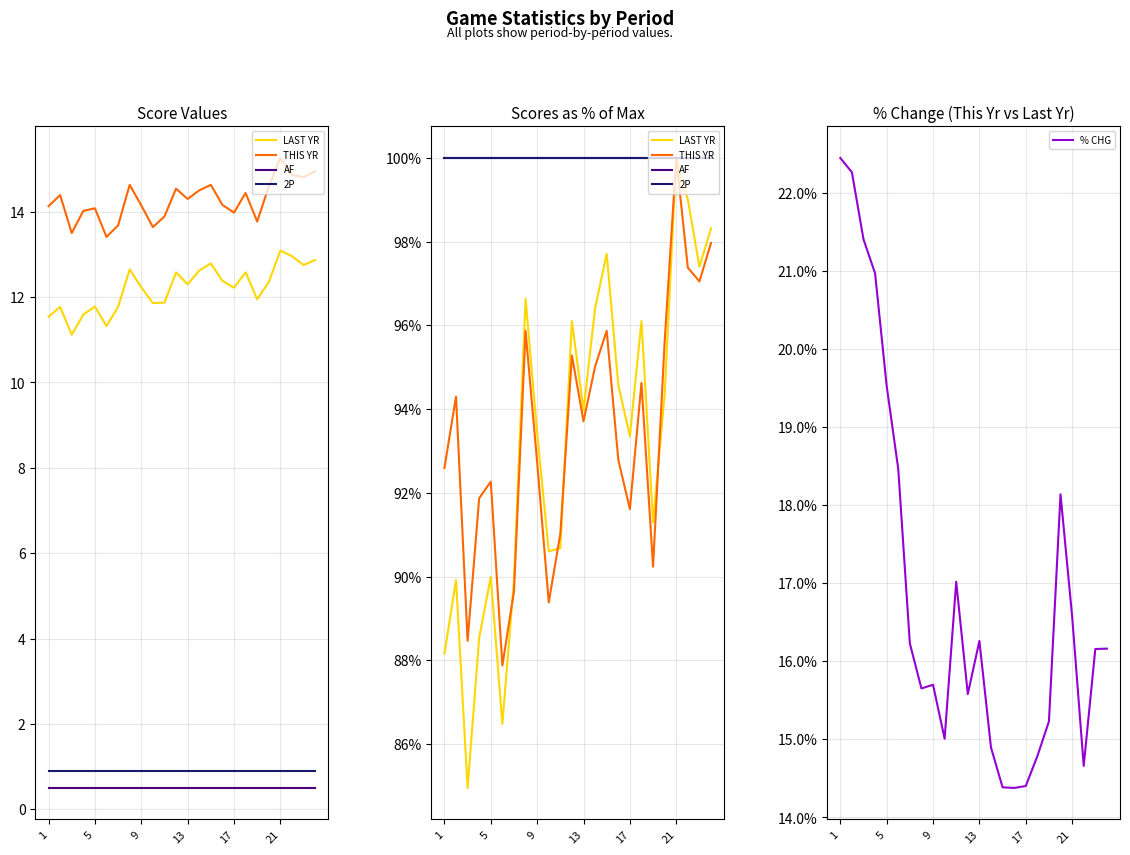

Reading left to right, what are all the values shown in this chart?

LAST YR: 0.9	0.9	0.8	0.9	0.9	0.9	0.9	1.0	0.9	0.9	0.9	1.0	0.9	1.0	1.0	0.9	0.9	1.0	0.9	0.9	1.0	1.0	1.0	1.0
THIS YR: 0.9	0.9	0.9	0.9	0.9	0.9	0.9	1.0	0.9	0.9	0.9	1.0	0.9	1.0	1.0	0.9	0.9	0.9	0.9	1.0	1.0	1.0	1.0	1.0
AF: 1.0	1.0	1.0	1.0	1.0	1.0	1.0	1.0	1.0	1.0	1.0	1.0	1.0	1.0	1.0	1.0	1.0	1.0	1.0	1.0	1.0	1.0	1.0	1.0
2P: 1.0	1.0	1.0	1.0	1.0	1.0	1.0	1.0	1.0	1.0	1.0	1.0	1.0	1.0	1.0	1.0	1.0	1.0	1.0	1.0	1.0	1.0	1.0	1.0
% CHG: 0.2	0.2	0.2	0.2	0.2	0.2	0.2	0.2	0.2	0.2	0.2	0.2	0.2	0.1	0.1	0.1	0.1	0.1	0.2	0.2	0.2	0.1	0.2	0.2